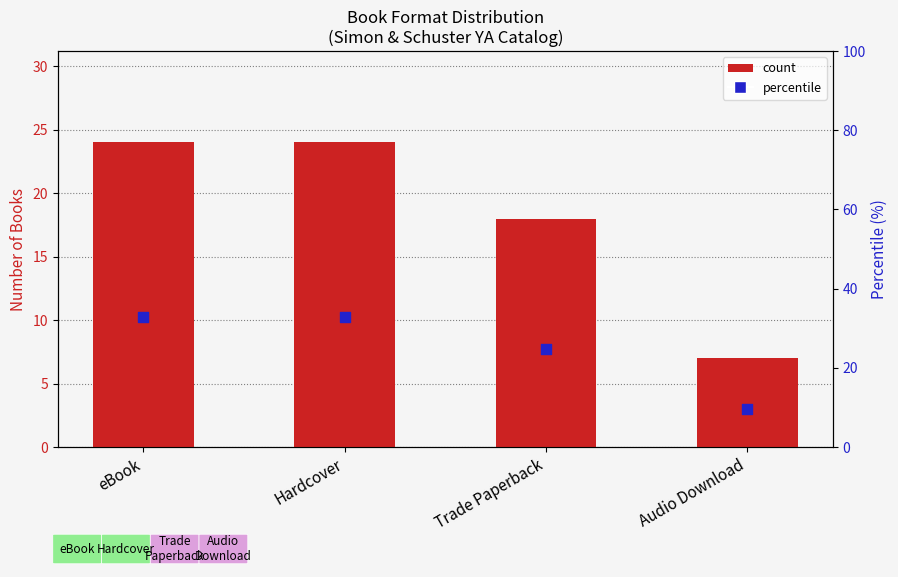

At how many categories does at least one series exceed 26?

2